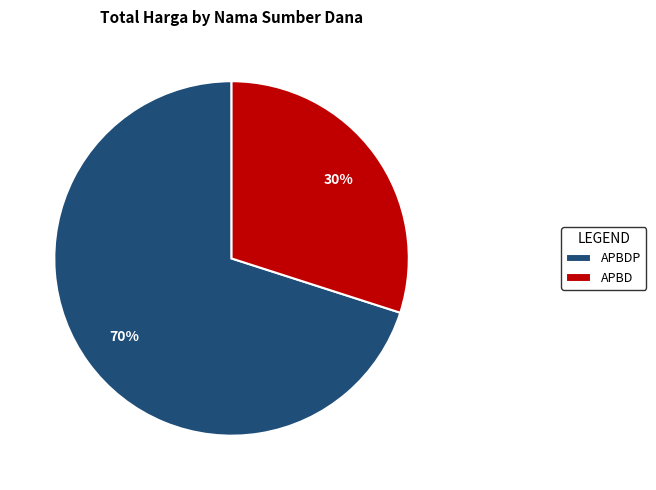

What percentage is the APBDP slice, to the nearest percent?

70%